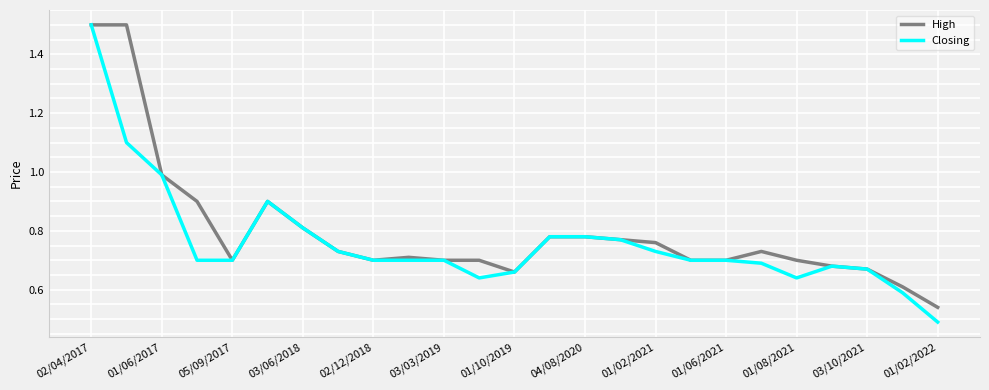

What is the maximum value shown in the chart?

1.5